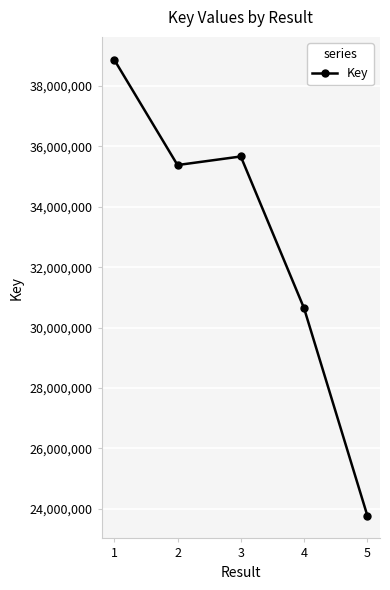

List the labels in order of value, largest first.

1, 3, 2, 4, 5